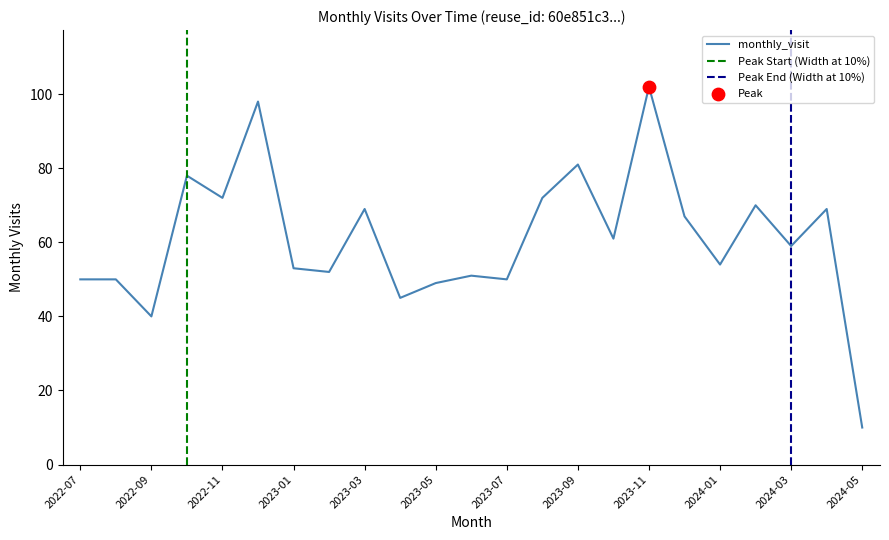

Approximately how many times larger is the value at 2024-02 compared to 2023-11?

0.7